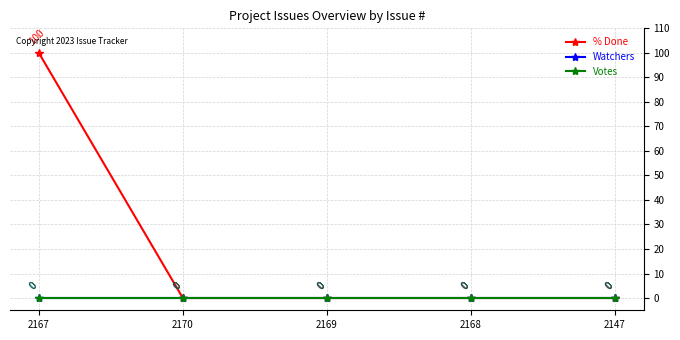

Is it true that % Done equals 0 at 2147?

True